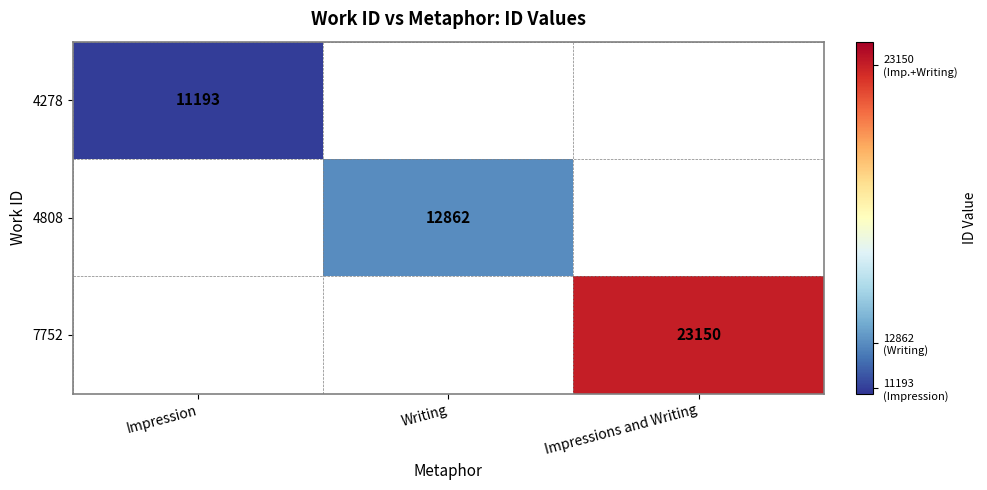

The 4808 series shows 4063 at Writing. True or false?

False